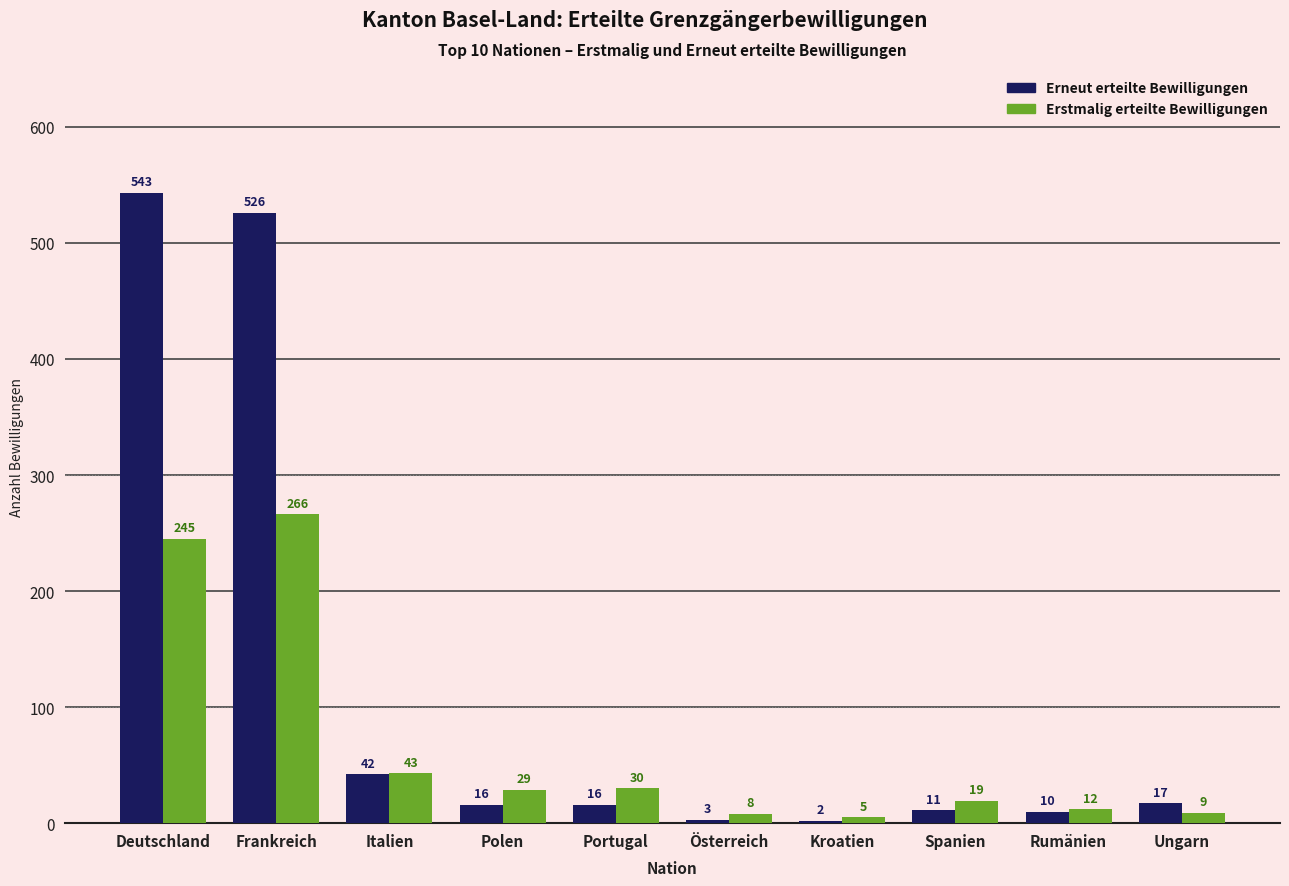

At which category is the sum across all series the highest?

Frankreich